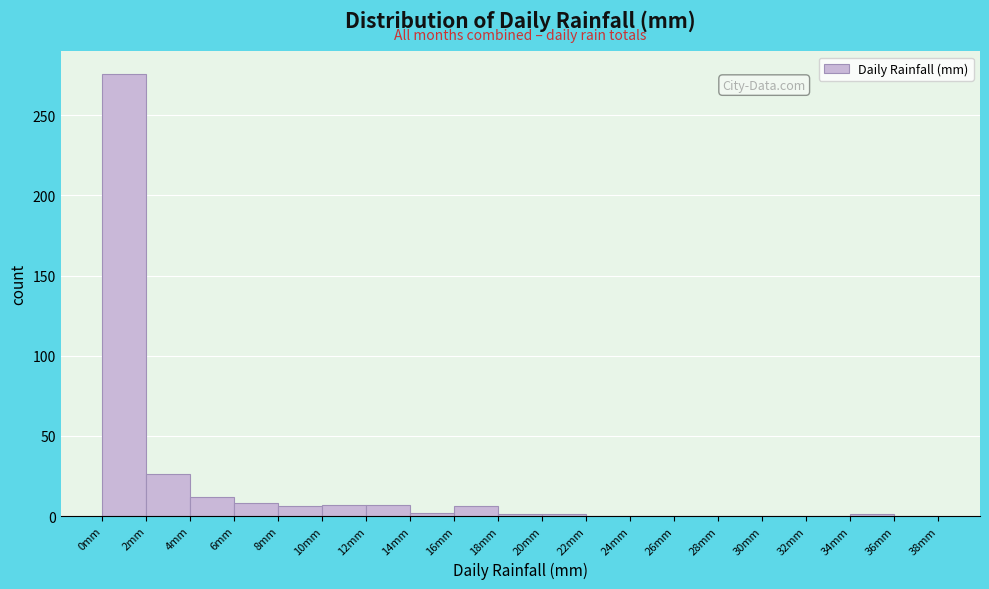

Reading left to right, transcribe this chart: for each bar, give the range it covers on the x-axis and its height. The values are not printed on the chart, so give them approximately, as read against the axis.

0 to 2: 275
2 to 4: 25
4 to 6: 10
6 to 8: 10
8 to 10: 5
10 to 12: 5
12 to 14: 5
14 to 16: under 5
16 to 18: 5
18 to 20: under 5
20 to 22: under 5
22 to 24: 0
24 to 26: 0
26 to 28: 0
28 to 30: 0
30 to 32: 0
32 to 34: 0
34 to 36: under 5
36 to 38: 0